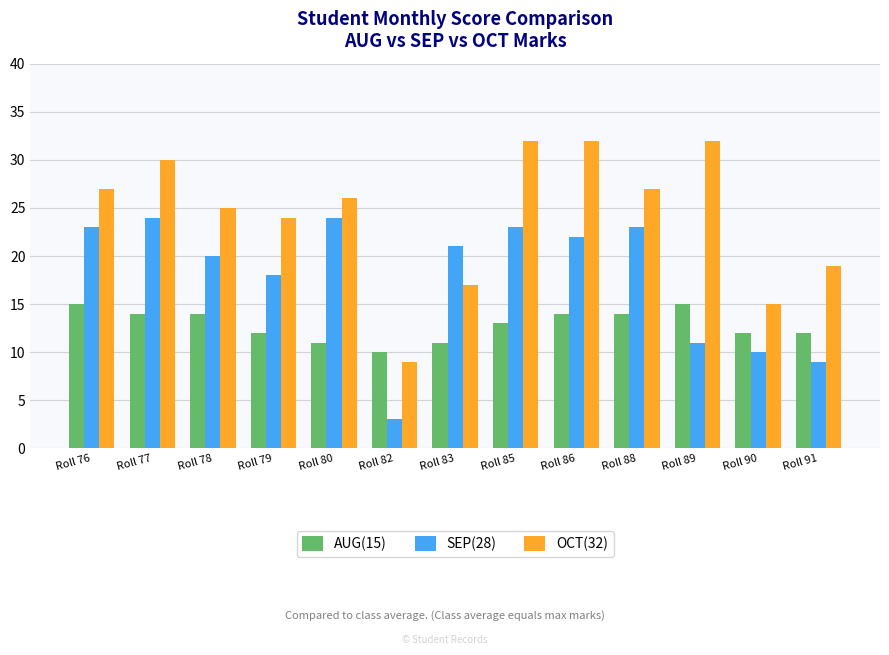

What is the value of the OCT(32) bar at the 12th from the left?

15